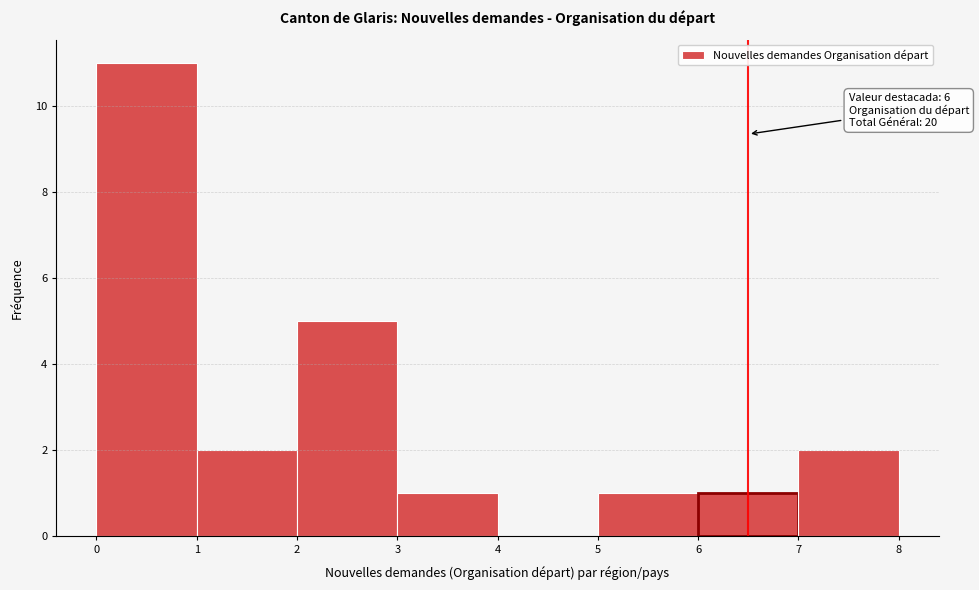

Over which range of the x-axis is the bar tallest?

0 to 1